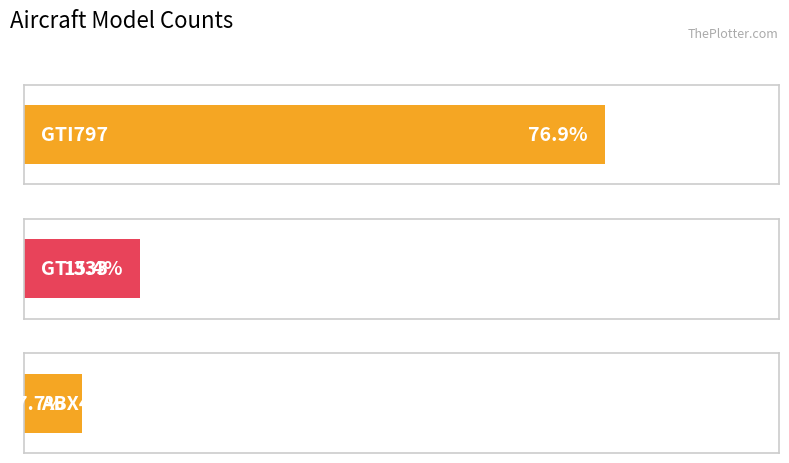

Reading right to left, what are all the values shown in this chart?

1	2	10